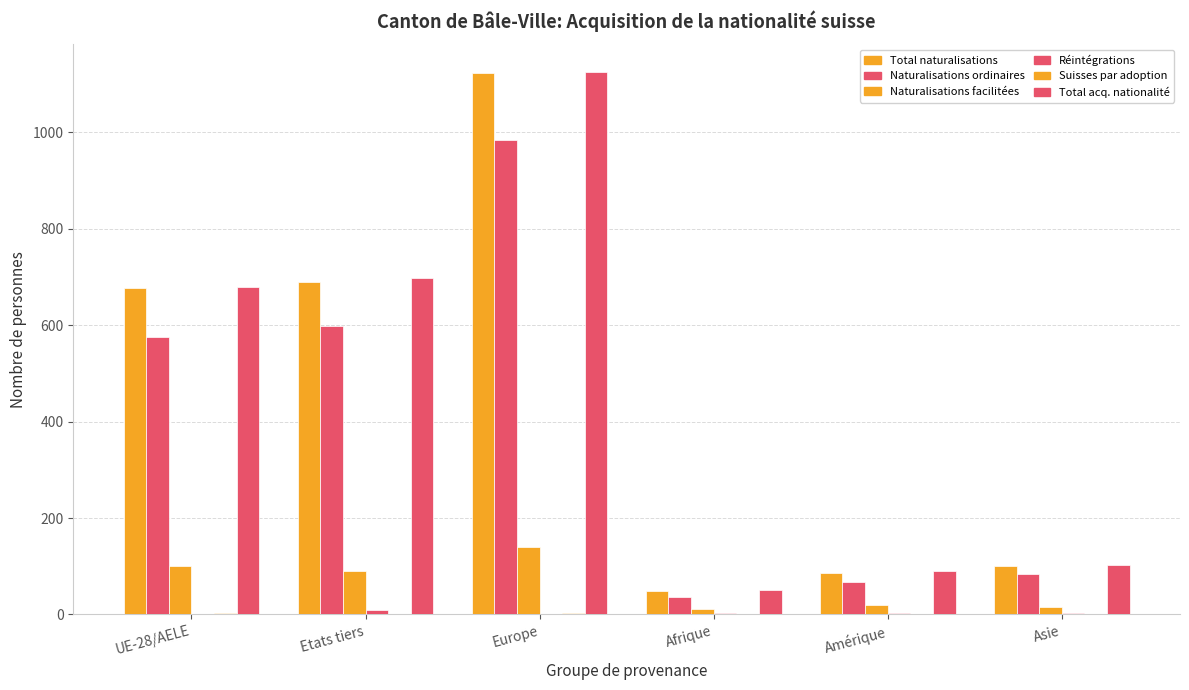

What is the average value of the Naturalisations facilitées series?

63